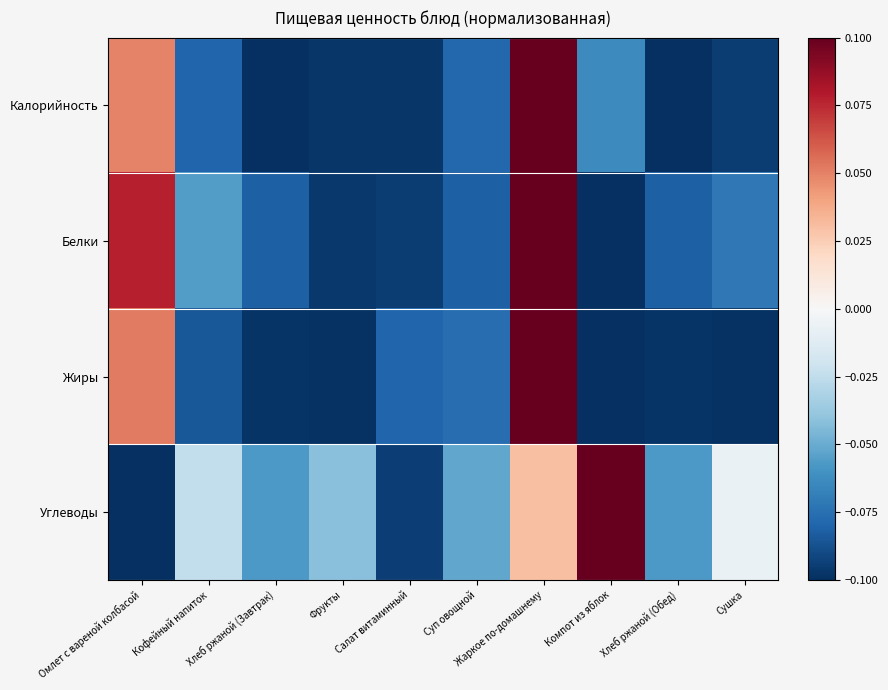

Which series has the largest total across all categories?

Углеводы